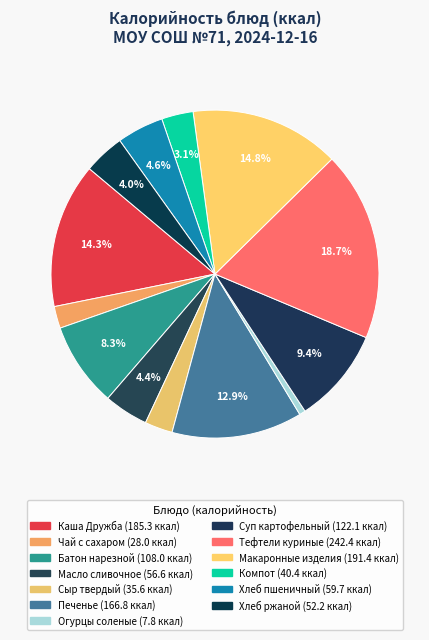

How many slices are in this pie chart?

13